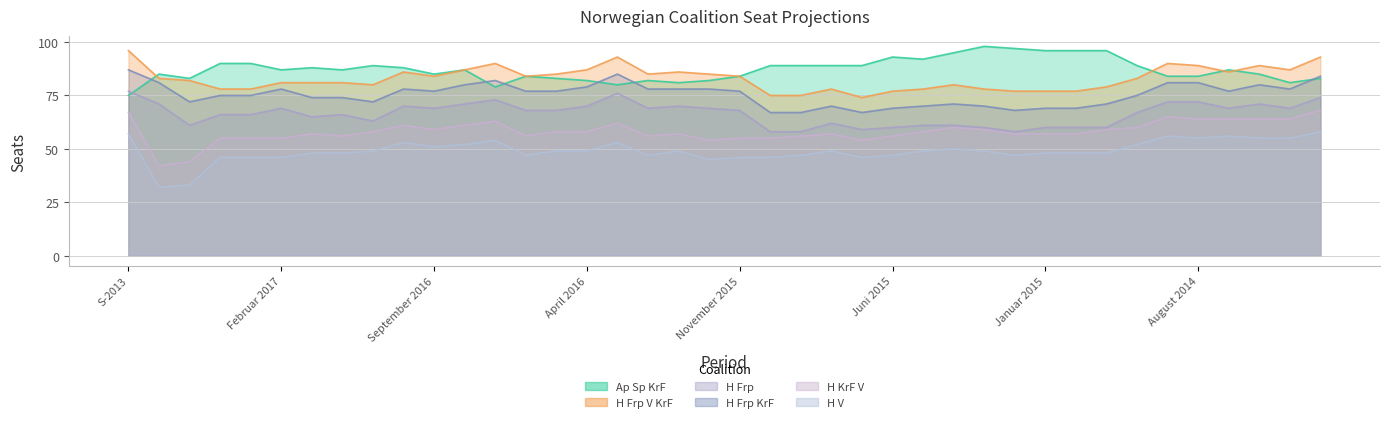

True or false: H Frp V KrF and H Frp KrF intersect in this chart.

False